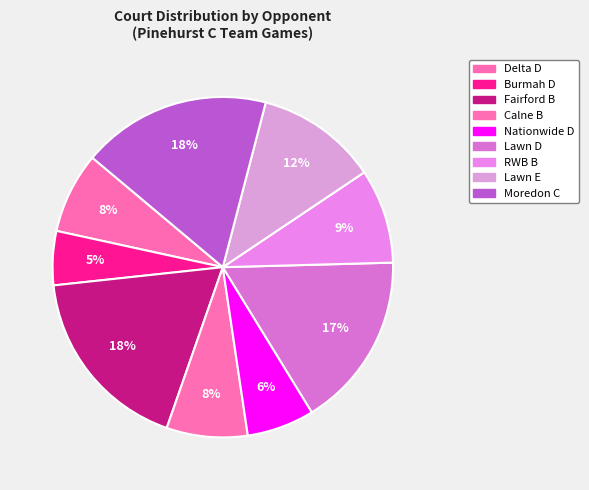

Which slice is the largest?

Fairford B